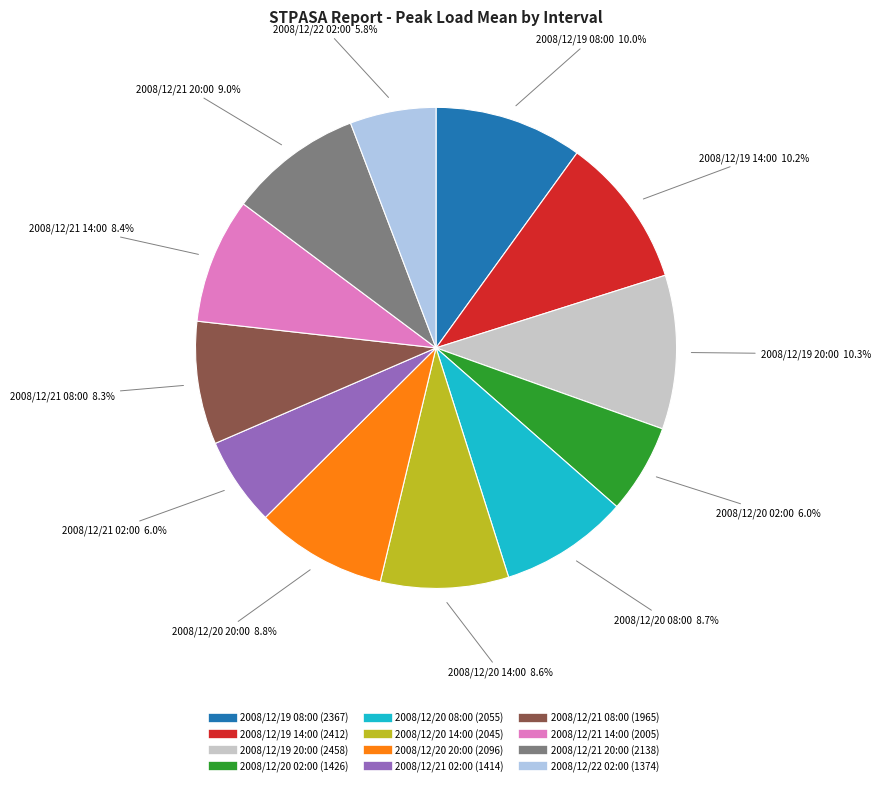

Do 2008/12/19 20:00 and 2008/12/20 08:00 together represent more than half of the pie?

No